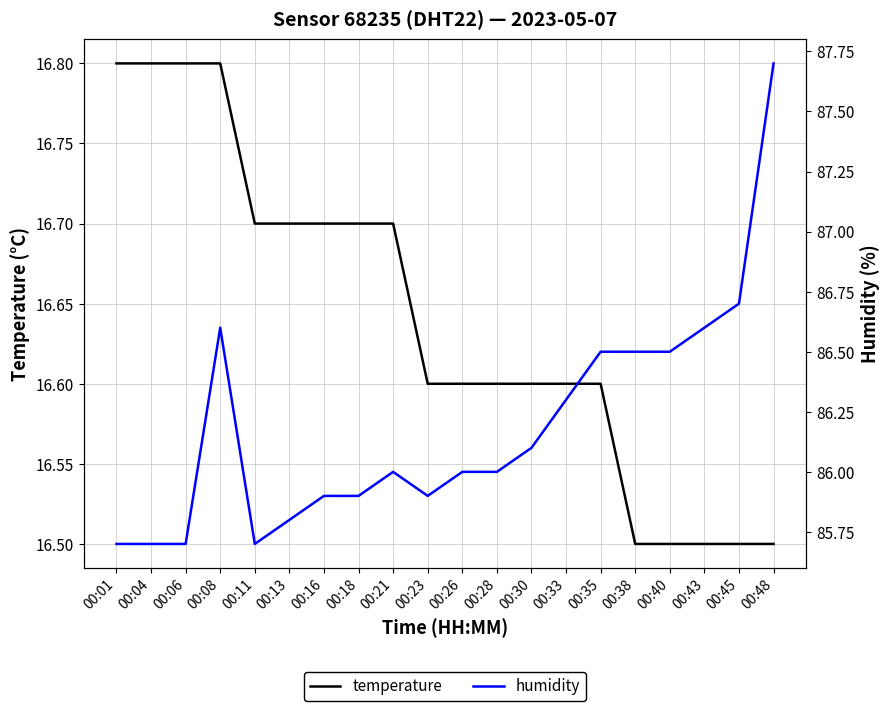

How many lines are shown in the chart?

2